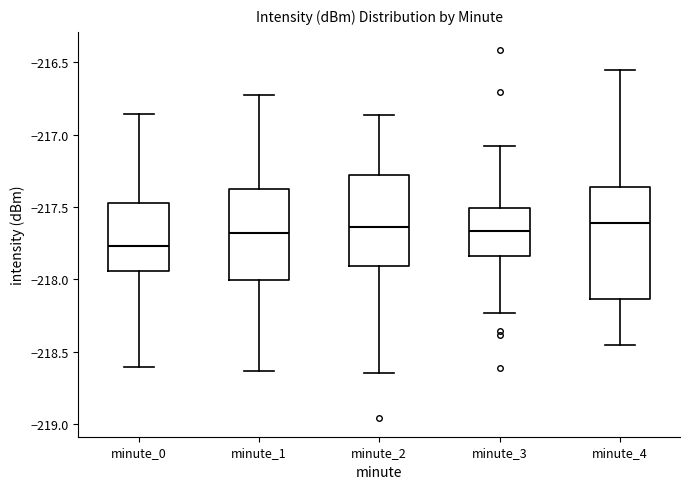

Where does the median line of the box for minute_3 sit on the y-axis? The values are not printed on the chart, so give them approximately, as read against the axis.

-217.65